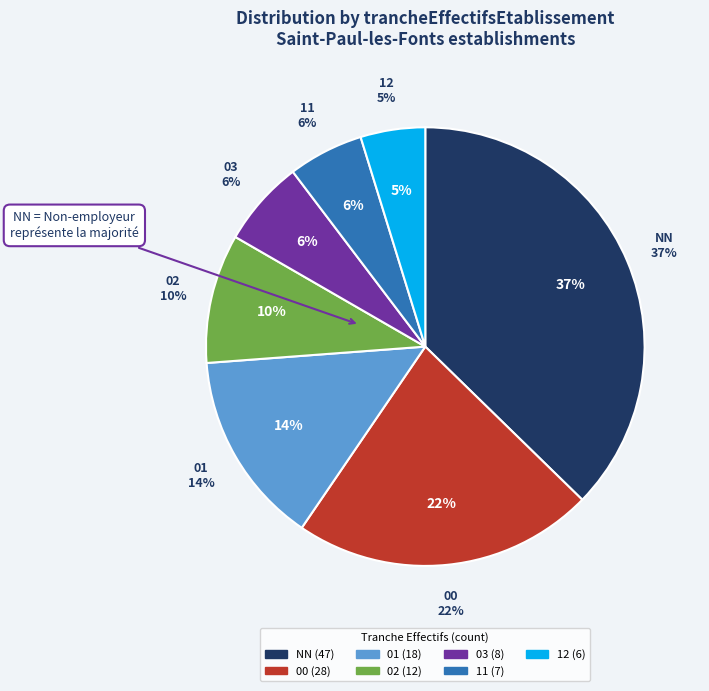

True or false: 03 accounts for 6% of the total.

True